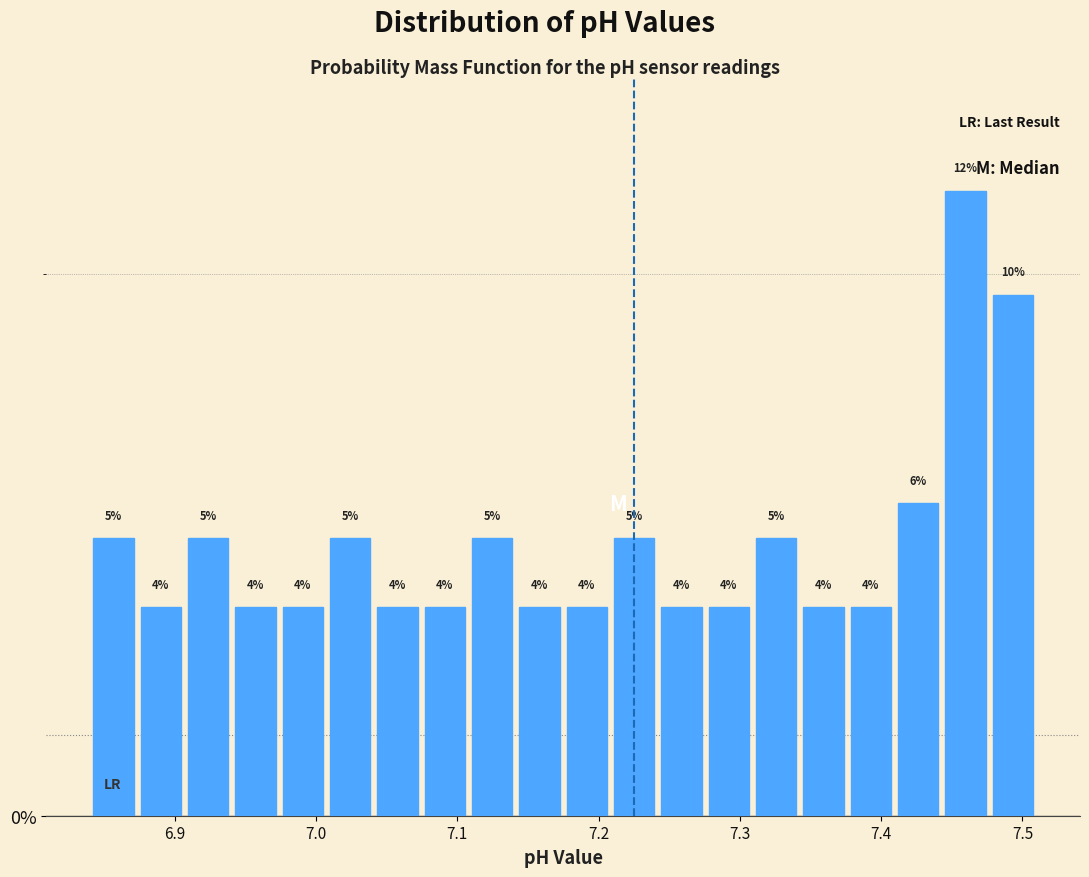

Around what value on the x-axis is the tallest bar? Give the approximate position of its centre, as read against the axis.

7.46